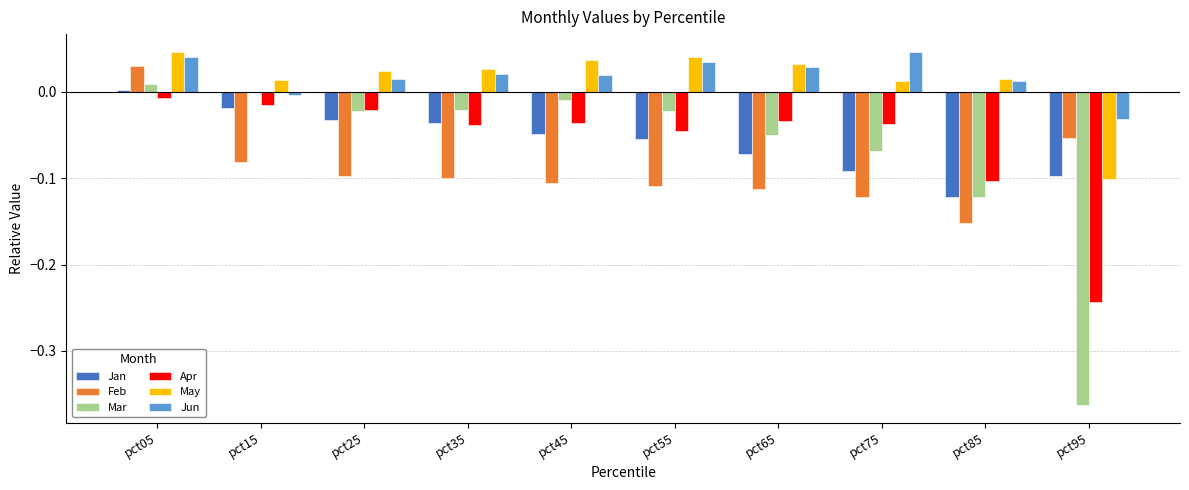

The Jun series shows 0.1 at pct65. True or false?

False